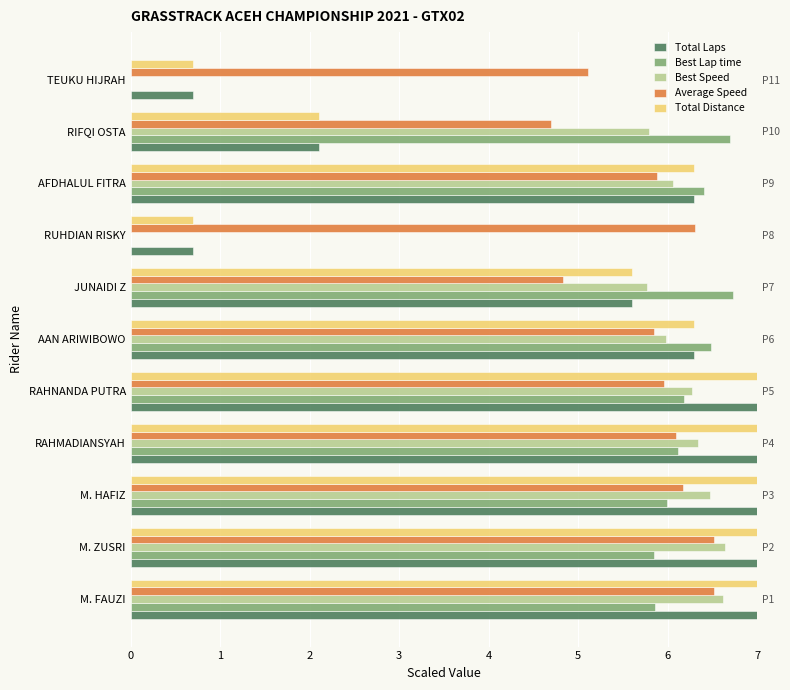

What is the sum of the Total Laps values at RAHNANDA PUTRA and M. HAFIZ?

14.0